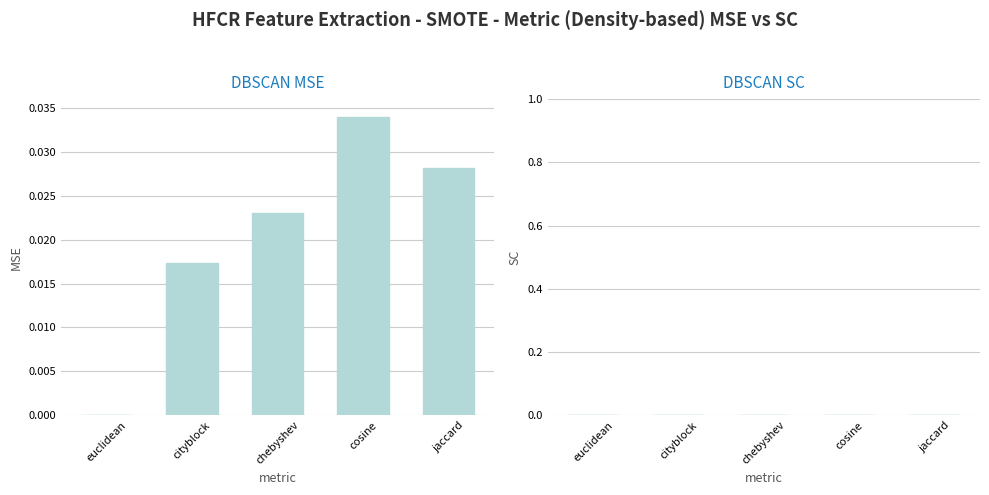

Between cityblock and cosine, which is larger?

cosine